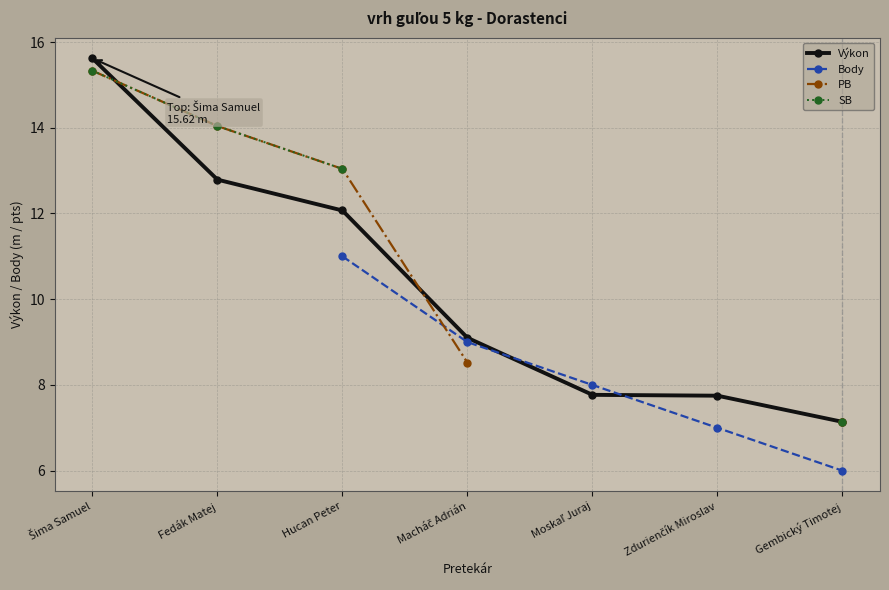

How many data points does each series have?

7